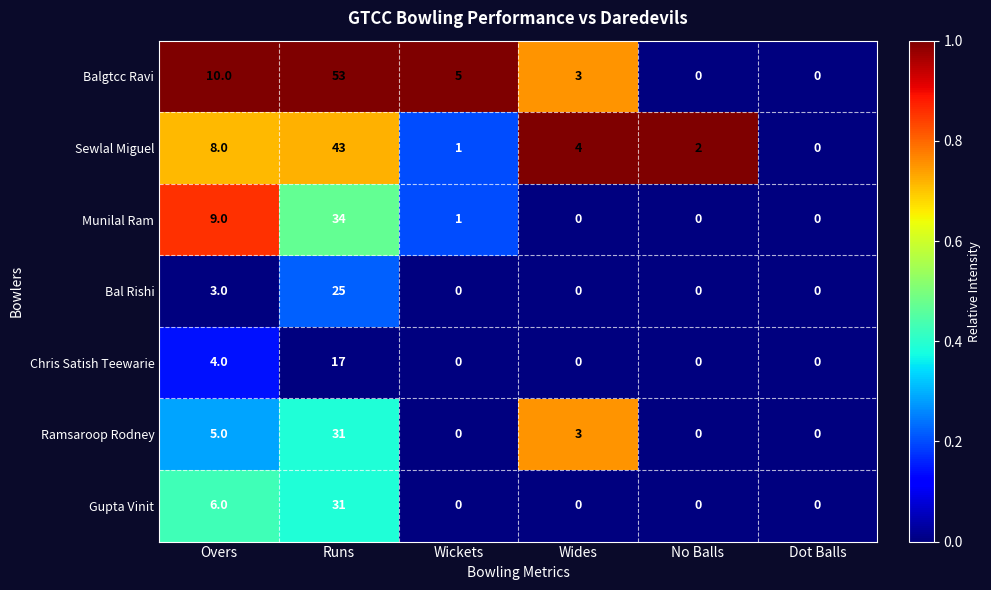

What is the spread (max minus min) of values at Runs?

36